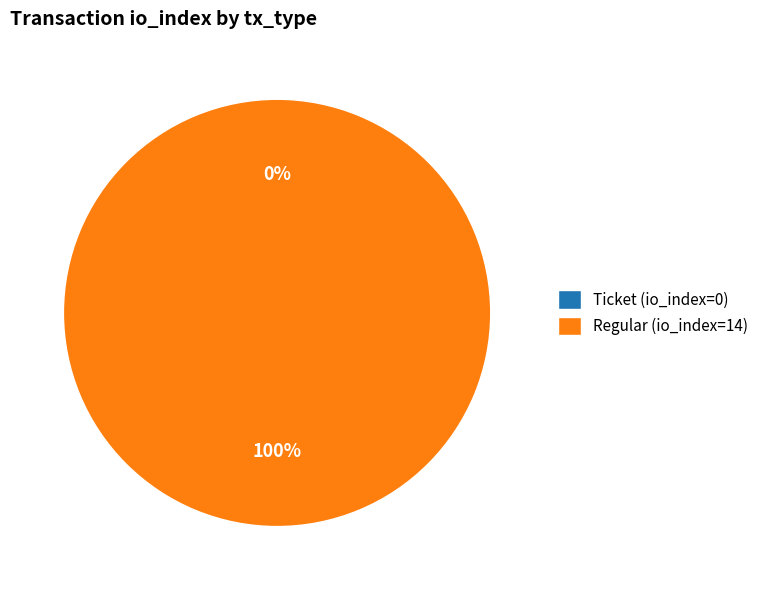

What is the total percentage of Regular (io_index=14) and Ticket (io_index=0)?

100.0%